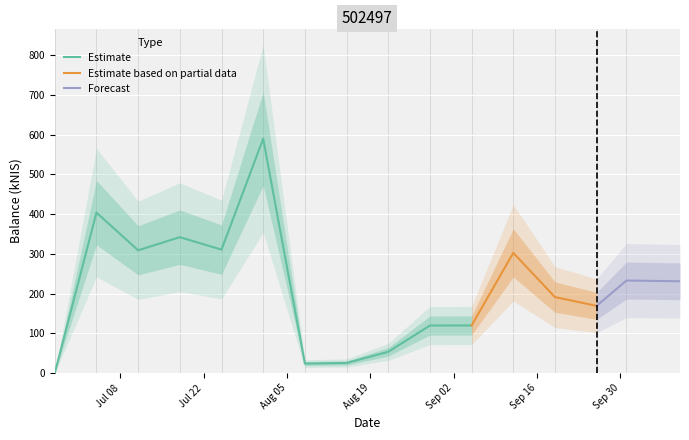

List the labels in order of value, largest first.

2024-08-01, 2024-07-04, 2024-07-18, 2024-07-25, 2024-07-11, 2024-09-12, 2024-10-01, 2024-10-10, 2024-09-19, 2024-09-26, 2024-09-05, 2024-08-29, 2024-08-22, 2024-08-15, 2024-08-08, 2024-06-27